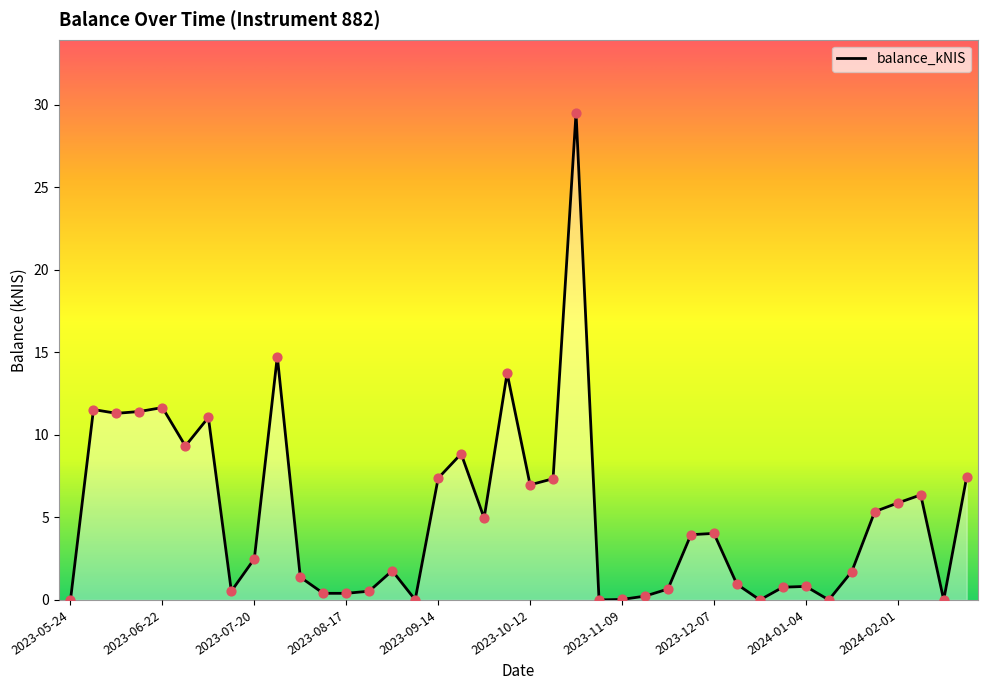

What is the maximum value shown in the chart?

29.5